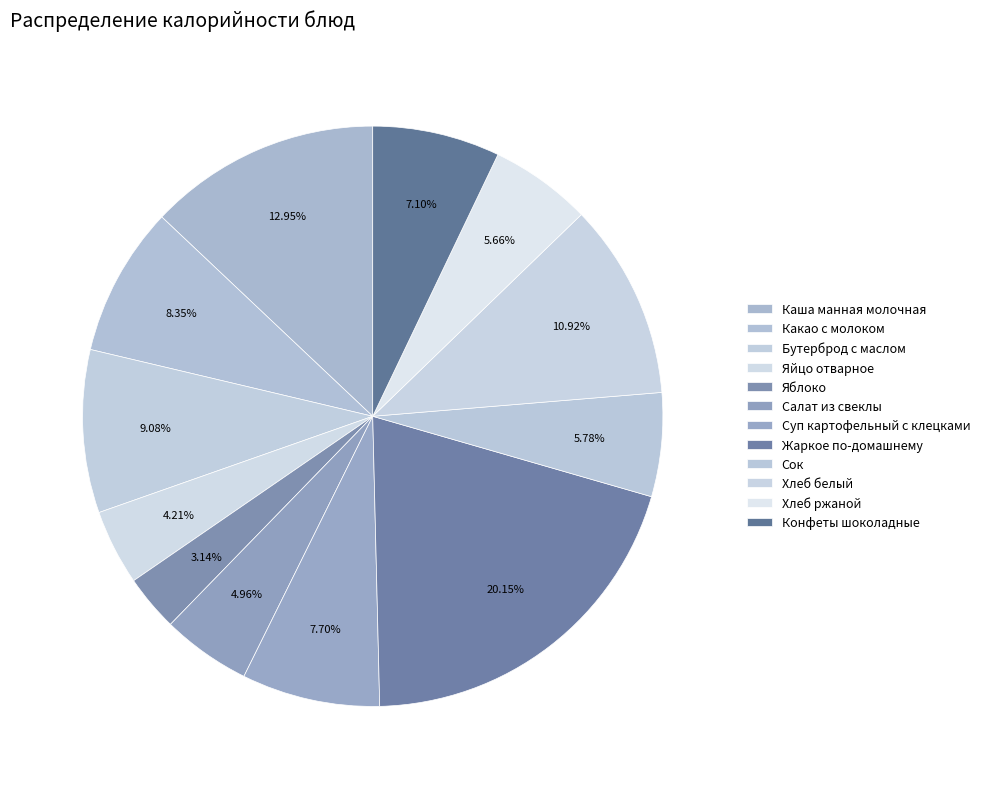

To the nearest percent, what is the combined percentage of Салат из свеклы and Конфеты шоколадные?

12%